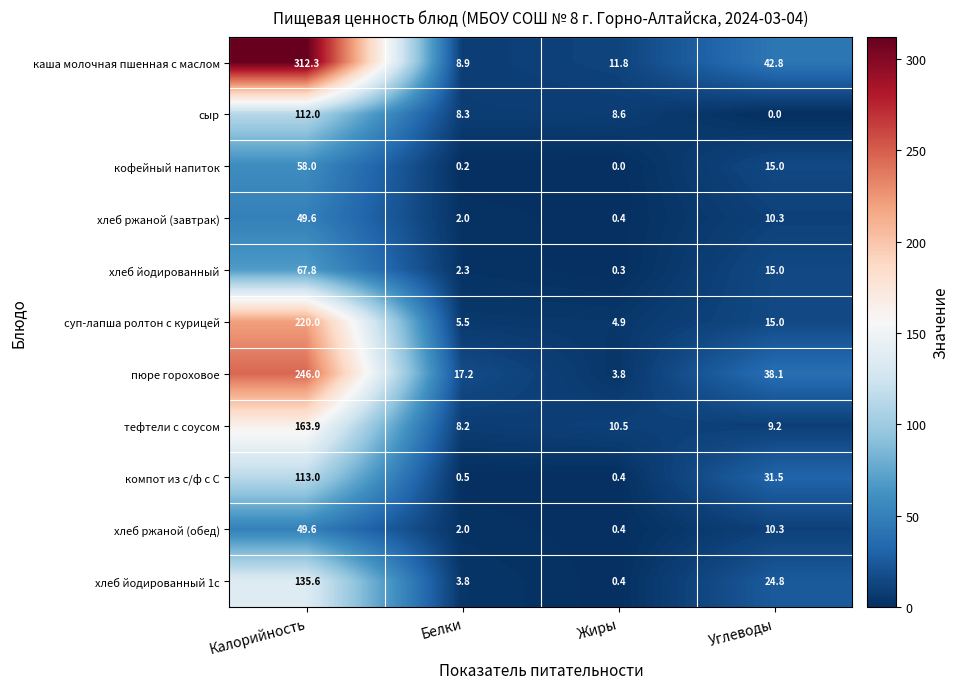

Is it true that хлеб йодированный 1с equals 3.8 at Белки?

True